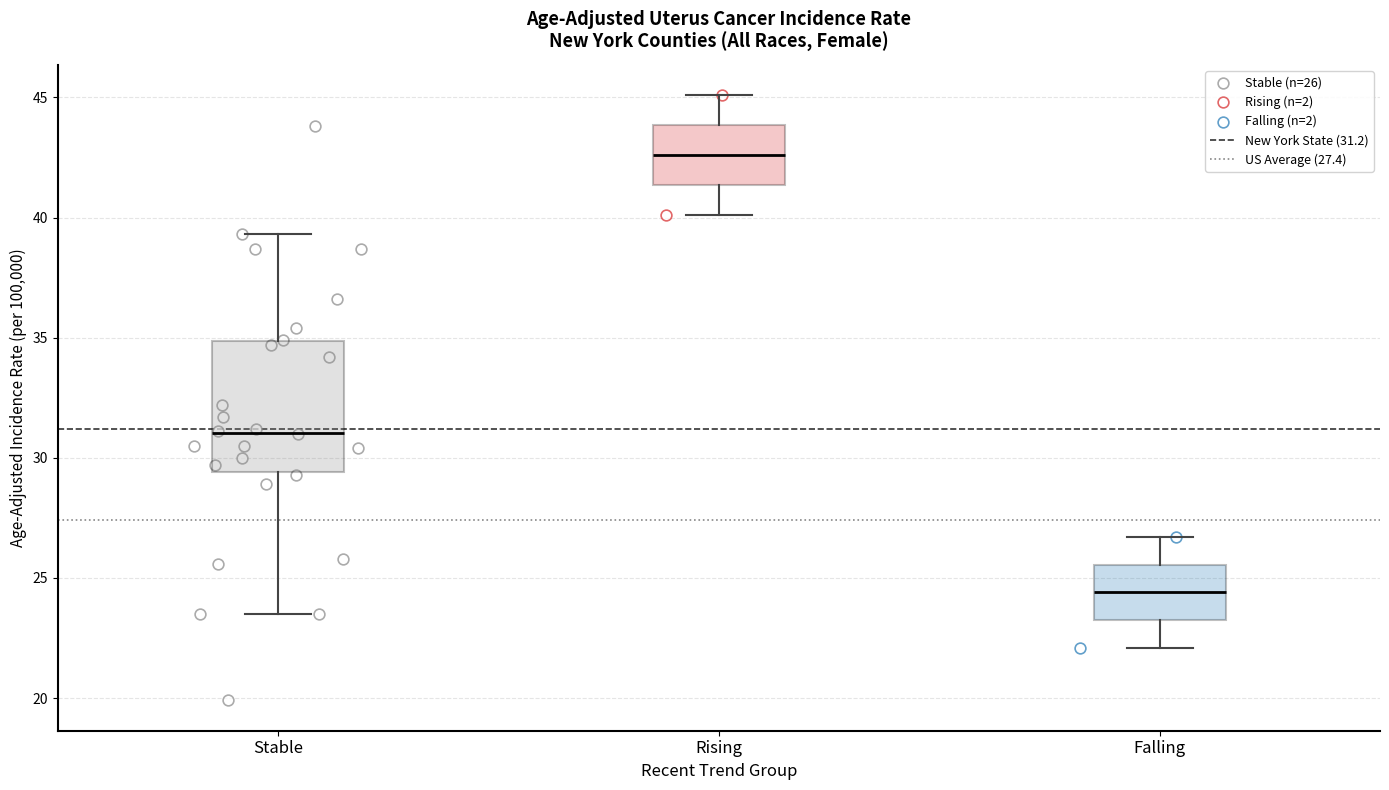

Reading left to right, transcribe this box plot: for each box, give where its median line is, the range the box spans, and where its two whiskers end, as read against the y-axis. The values are not printed on the chart, so give them approximately, as read against the axis.

Stable: median 31.0, box 29.5 to 35.0, whiskers 23.5 to 39.5
Rising: median 42.5, box 41.5 to 44.0, whiskers 40.0 to 45.0
Falling: median 24.5, box 23.5 to 25.5, whiskers 22.0 to 26.5